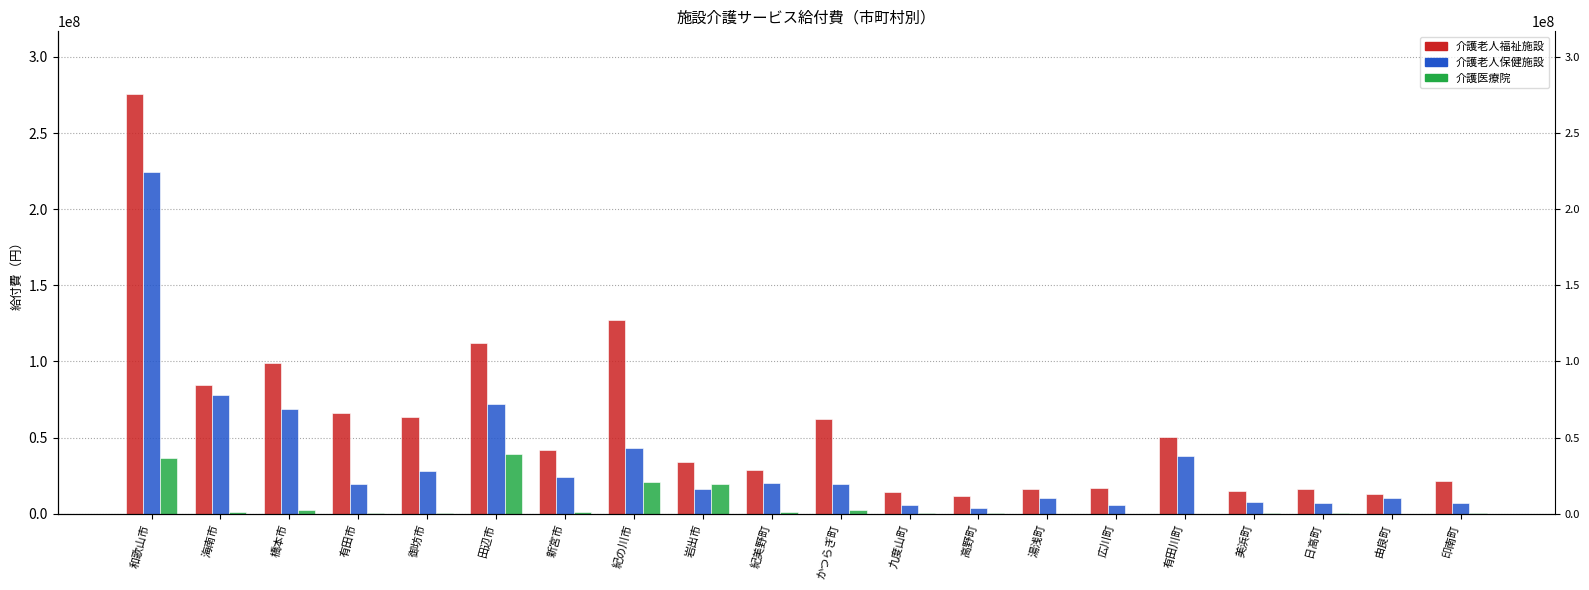

Reading left to right, extract all data points from this chart.

介護老人福祉施設: 275482891	84639416	99329376	65843636	63370533	112194829	41757275	127438418	34284535	28604234	62225054	14456079	11838315	16538649	16717791	50112258	14822035	16242513	13266838	21629709
介護老人保健施設: 224290302	77966800	68645854	19747943	27900836	72403303	24439148	43286309	16266720	20397497	19445260	5805830	4099757	10433520	5984993	37669476	7794562	7342403	10539484	7058538
介護医療院: 36583292	1206114	2698388	386334	361306	38981236	1411736	20687318	19291236	1340579	2515482	360858	433548	0	0	0	393336	684648	0	748107